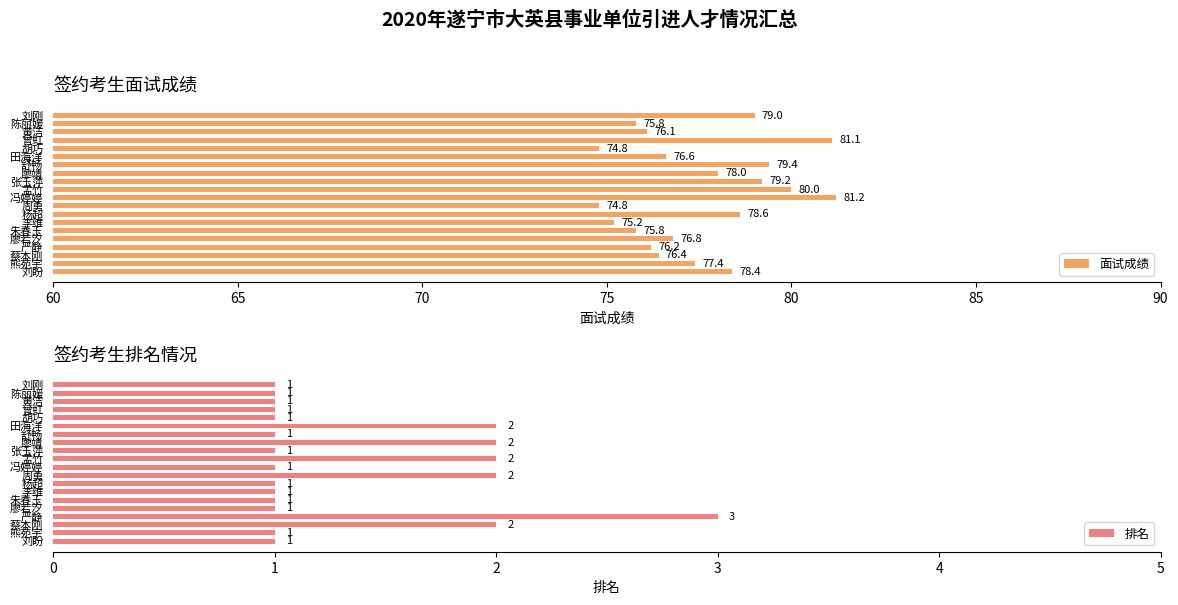

Does the chart contain any negative values?

No